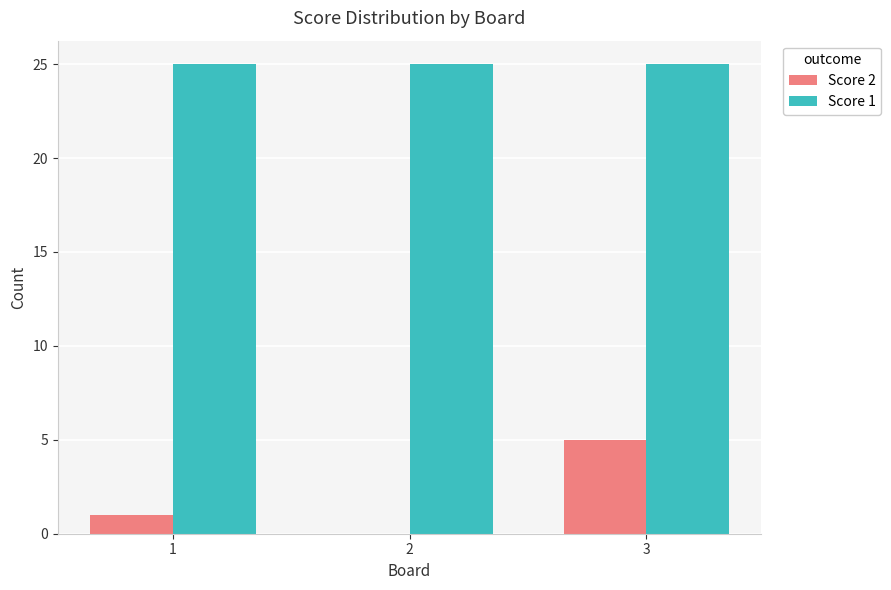

Is the value of Score 1 at 2 greater than the value of Score 2 at 1?

Yes